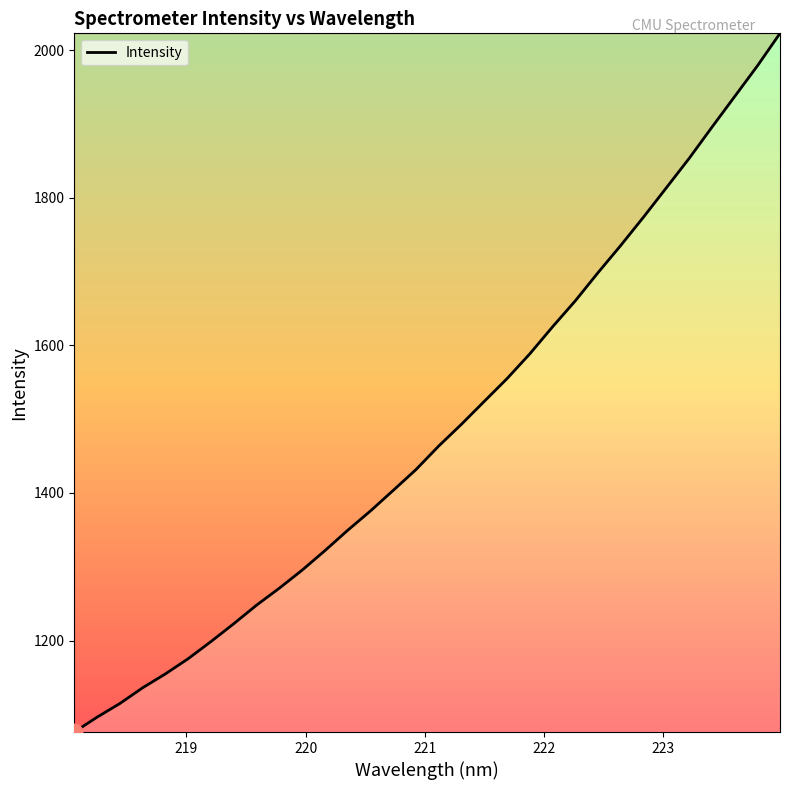

What is the difference between the second highest and minimum values?

902.3